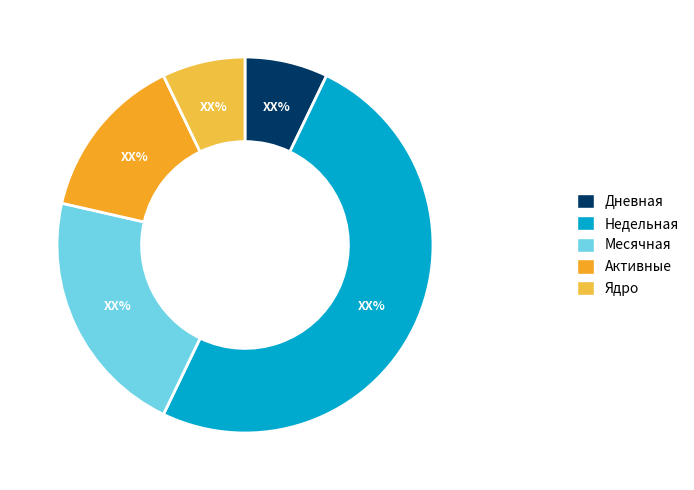

How many slices are in this pie chart?

5